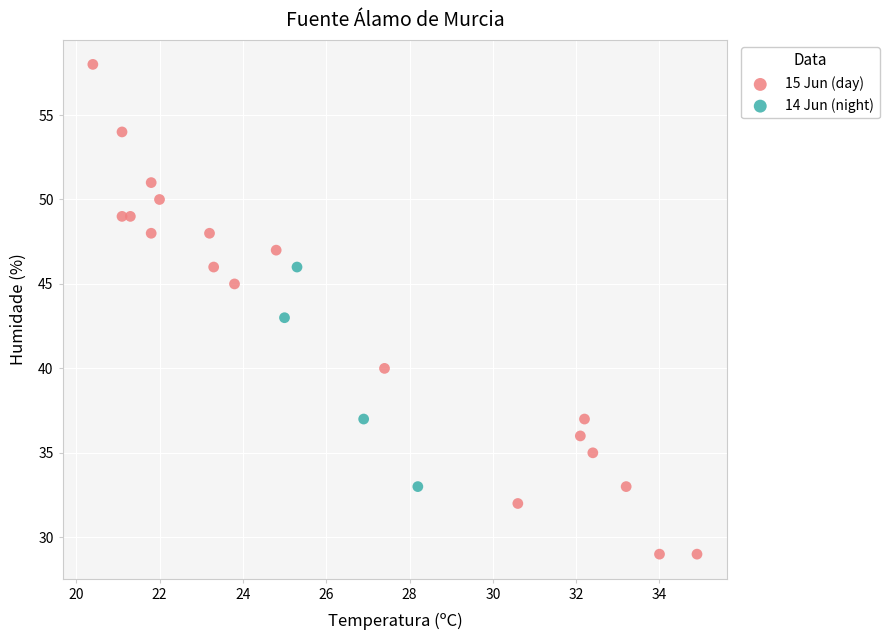

What are all the series names shown in the legend?

15 Jun (day), 14 Jun (night)